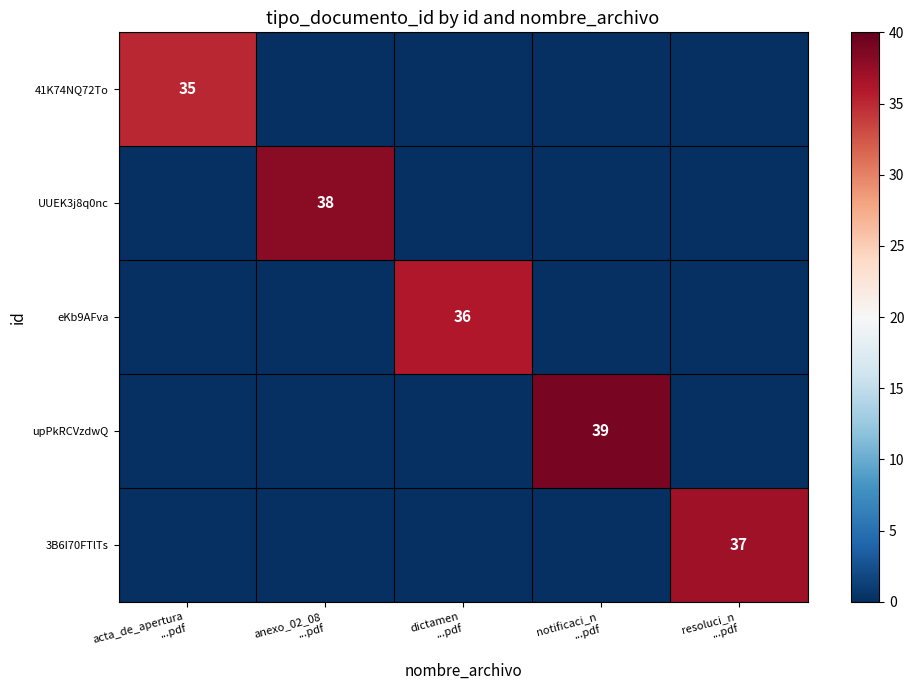

What is the total value across all series at anexo_02_08
...pdf?

38